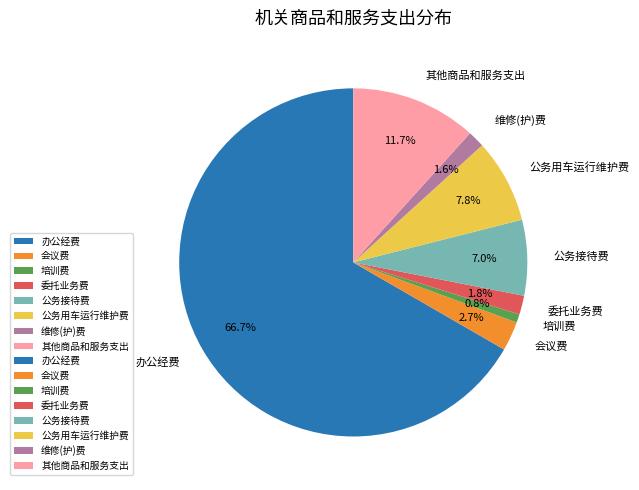

To the nearest percent, what portion does 会议费 represent?

3%